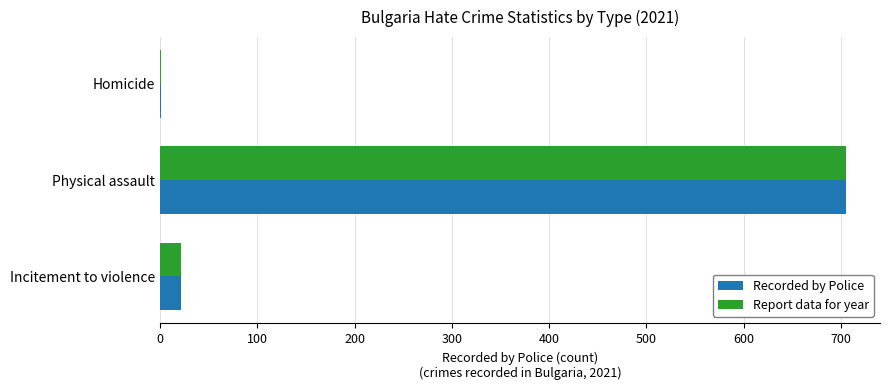

What is the sum of all Recorded by Police values?

727